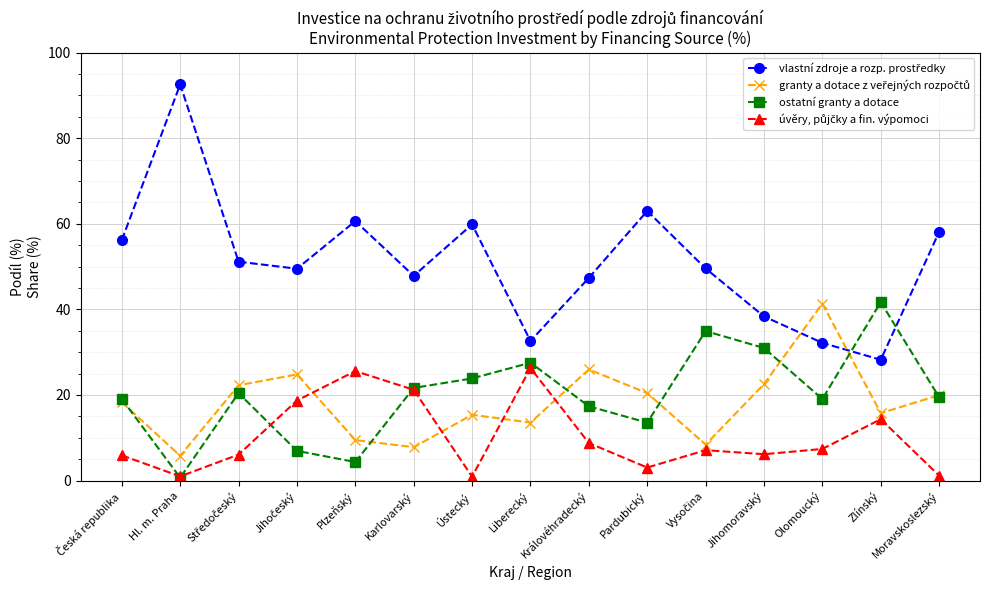

What is the label of the 2nd point from the left?

Hl. m. Praha